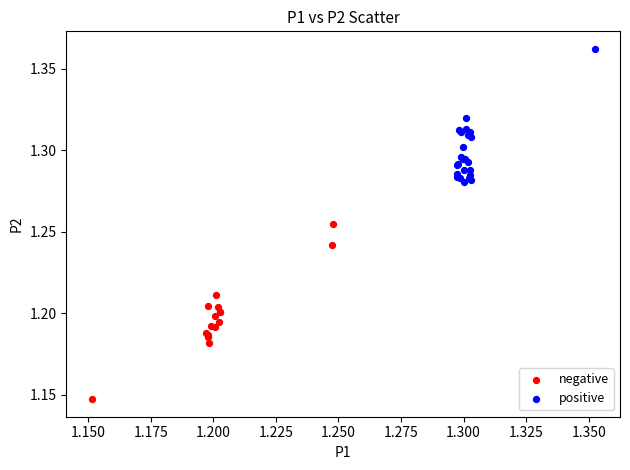

Which series contains the highest Y value?

positive